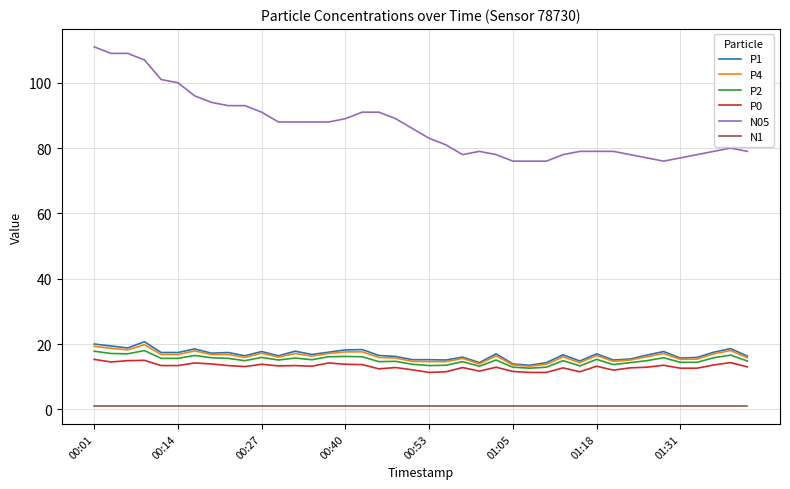

What is the sum of all P4 values?

649.3